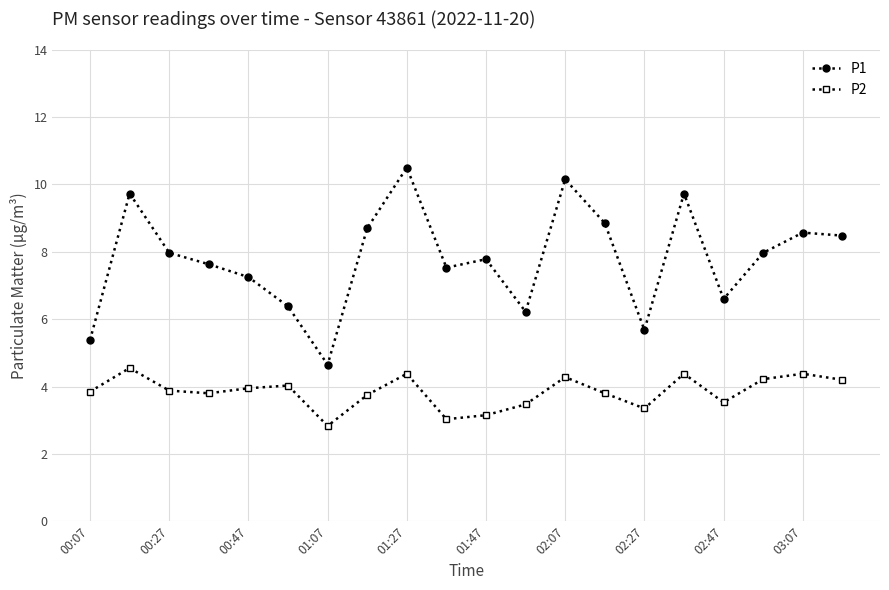

Which series has the widest spread of values?

P1